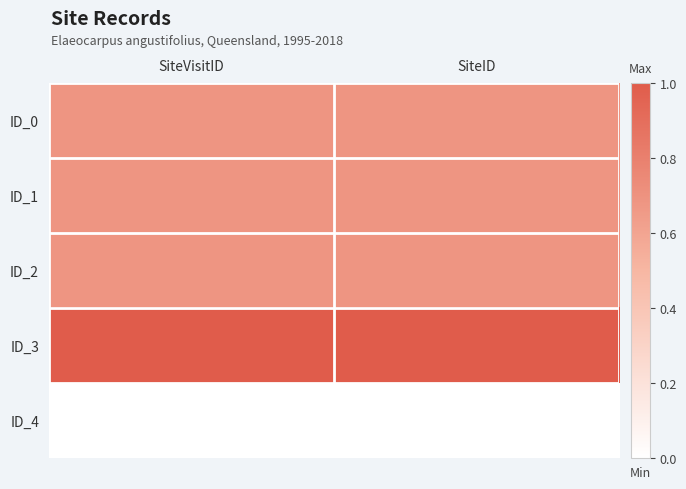

Rank the series by their maximum value, from lowest to highest.

ID_4, ID_0, ID_1, ID_2, ID_3